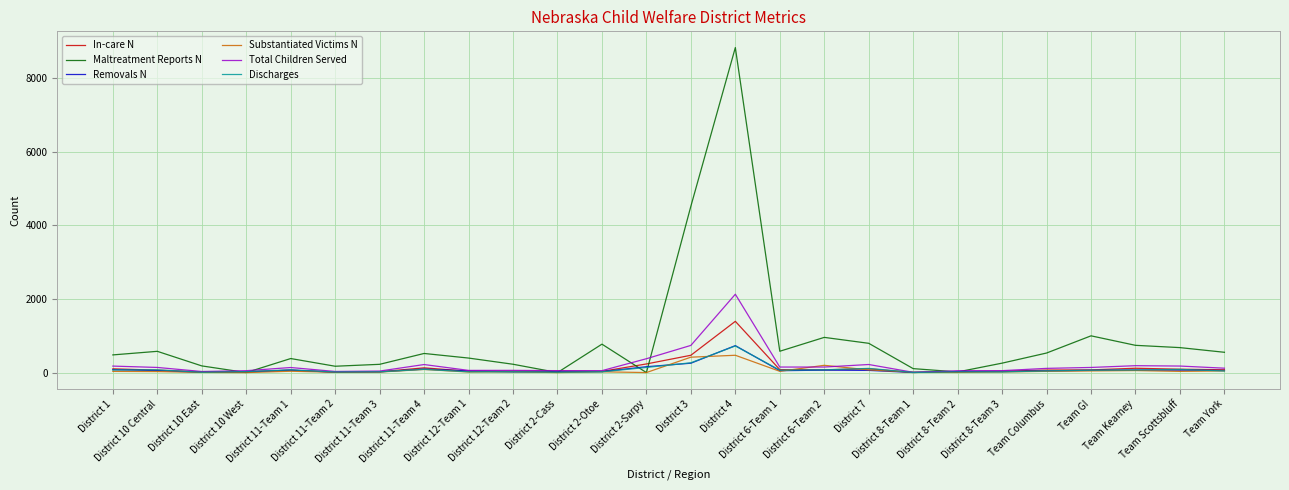

What is the greatest value displayed?

8830